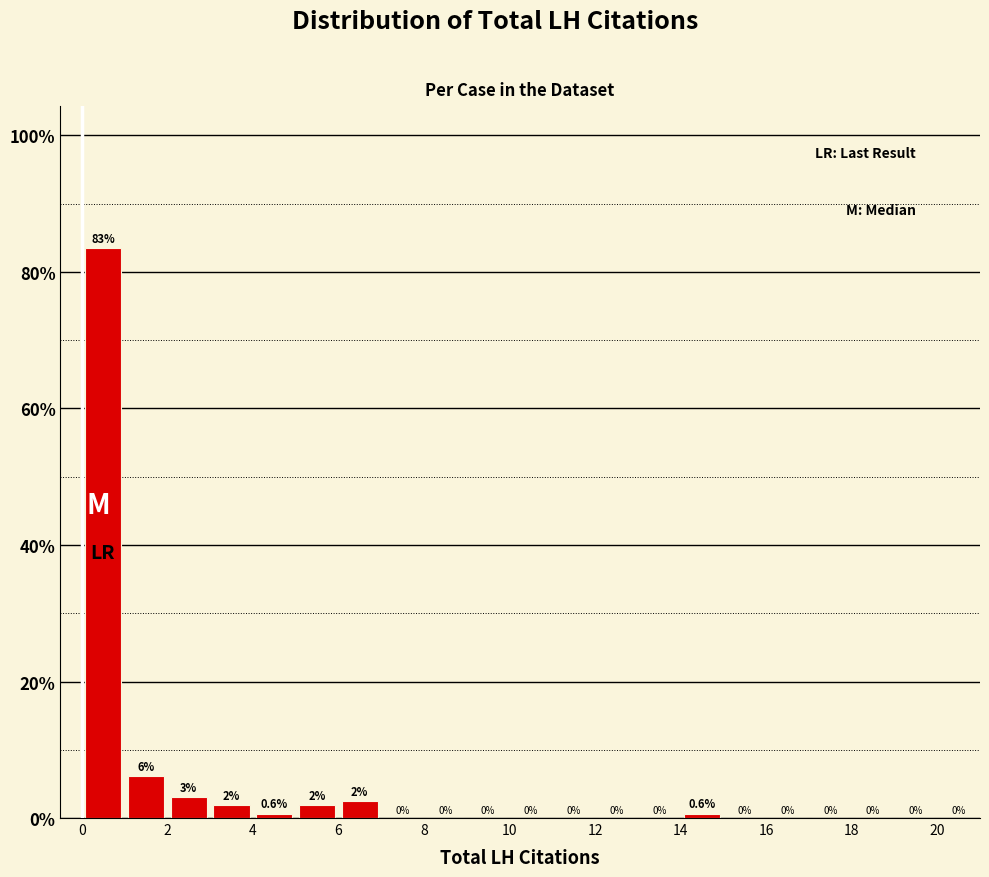

Which range on the x-axis has the tallest bar?

0 to 1